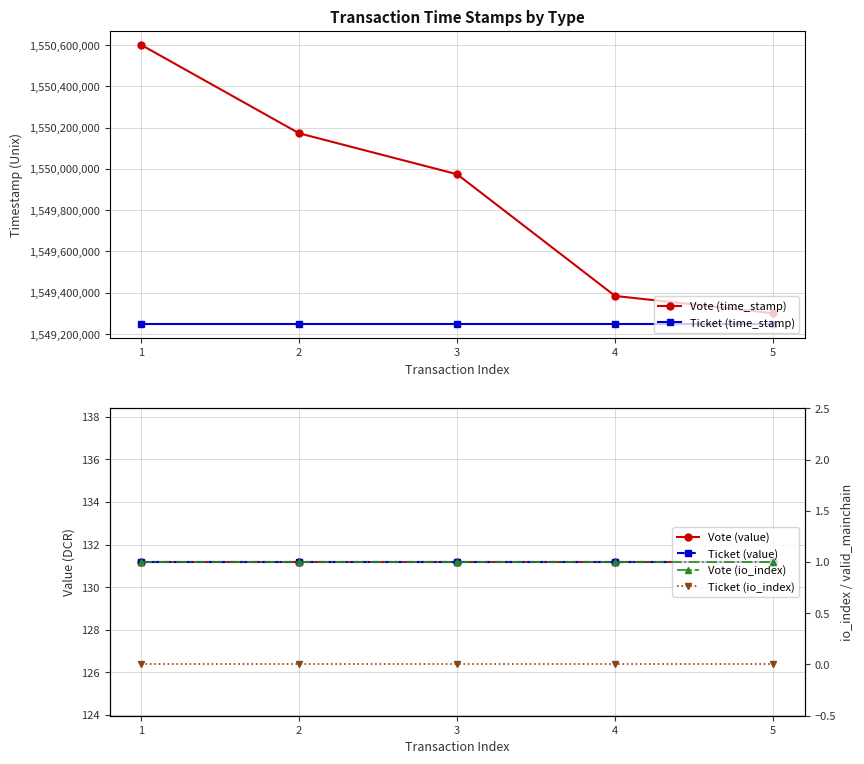

Which has a higher value, 3 or 5?

3